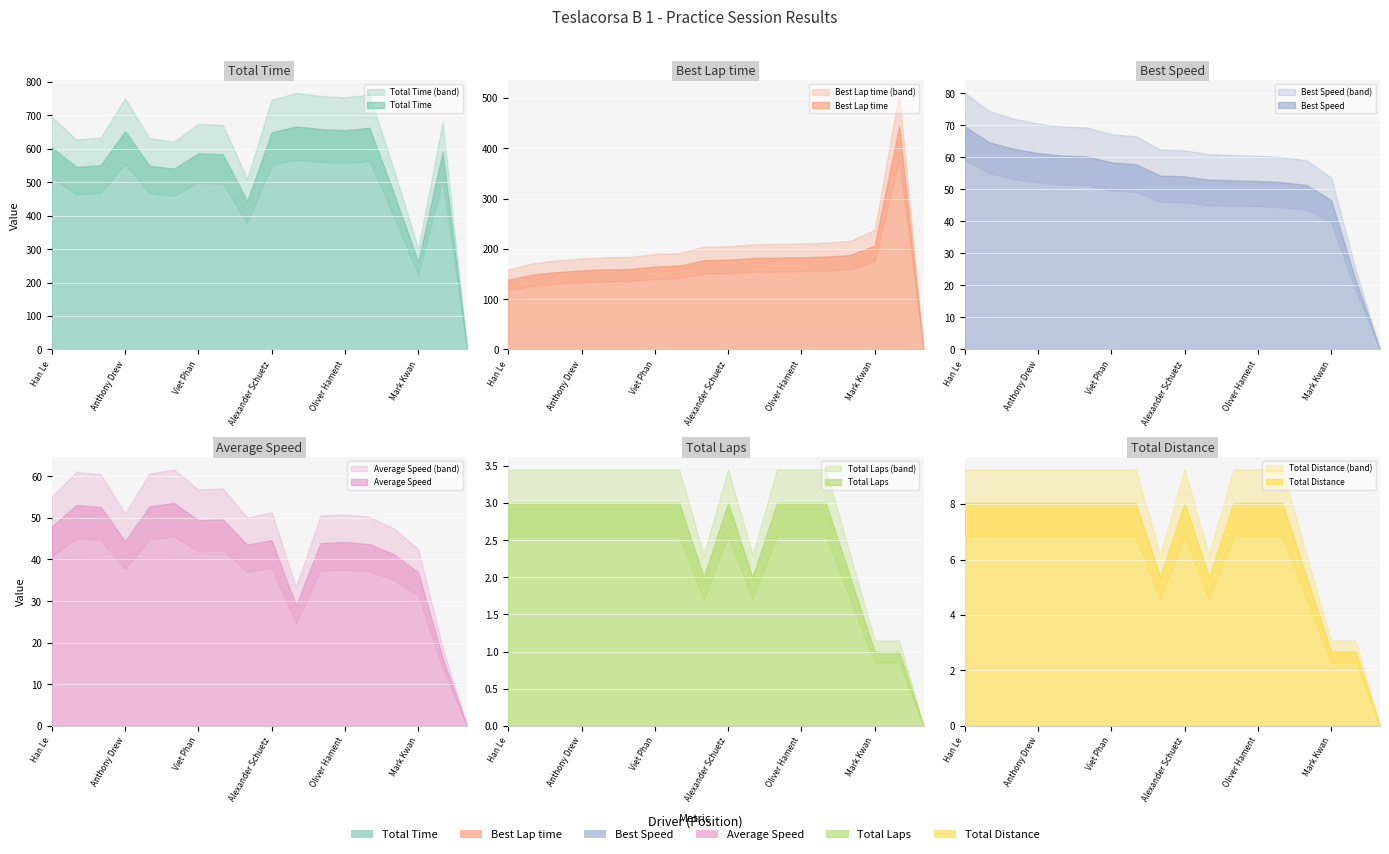

What is the difference between the Total Time values at Dennis Hutton and Calvin Chan?

110.0